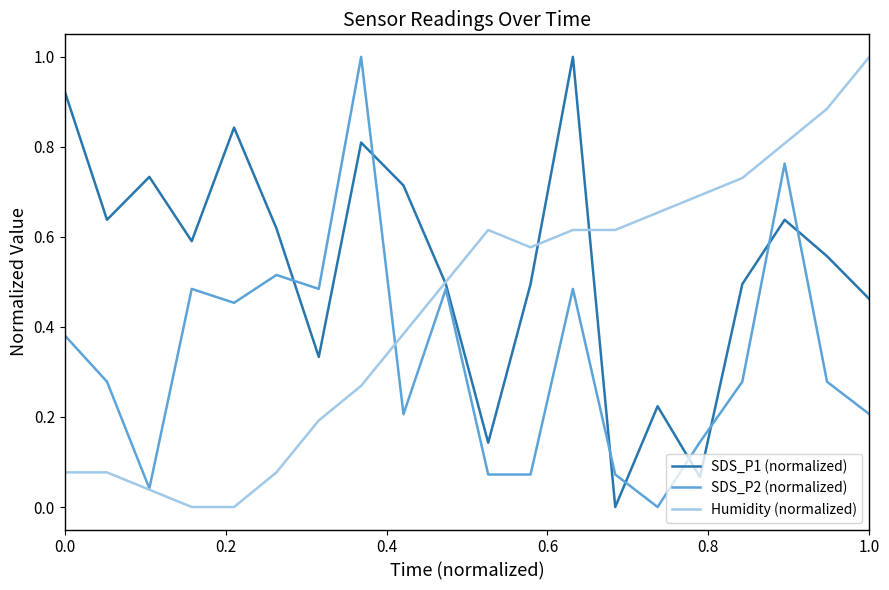

What is the maximum value shown in the chart?

1.0